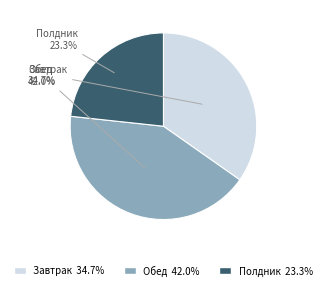

How much of the chart is everything except Обед?

58.0%